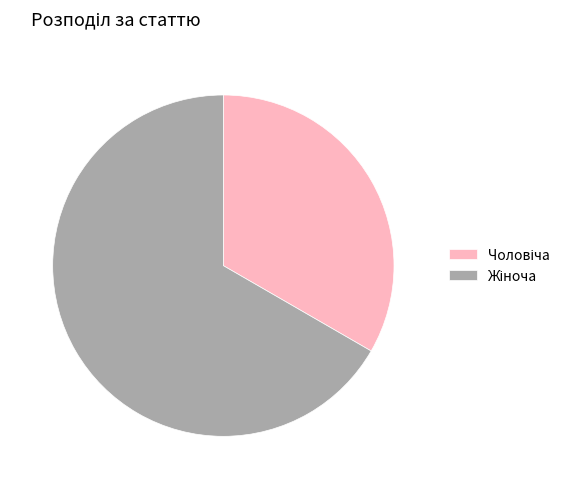

Is there a majority slice in this chart?

Yes